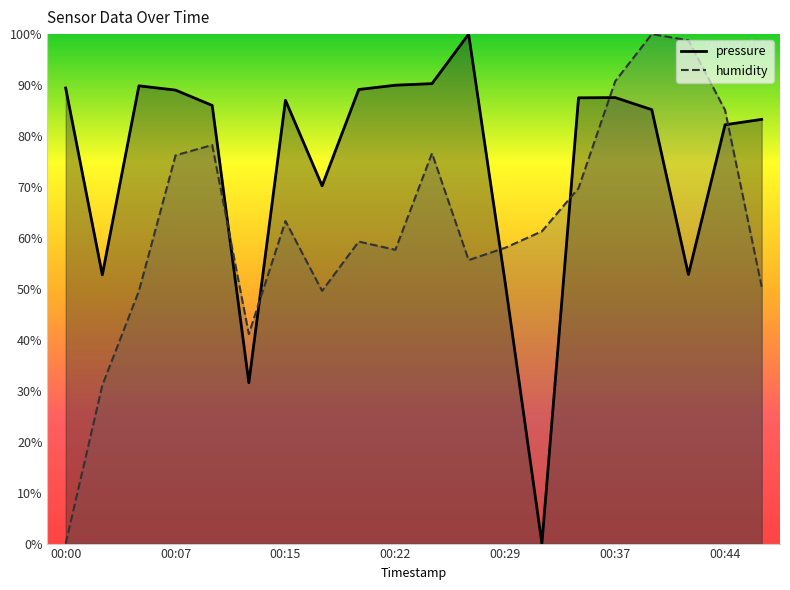

Reading left to right, transcribe all the data shown in this chart.

pressure: 00:00=89.4	00:02=52.7	00:05=89.9	00:07=89.0	00:10=86.0	00:12=31.6	00:15=87.0	00:17=70.2	00:19=89.1	00:22=90.0	00:24=90.3	00:27=100.0	00:29=51.1	00:32=0.0	00:34=87.5	00:37=87.5	00:39=85.2	00:42=52.8	00:44=82.2	00:47=83.3
humidity: 00:00=0.0	00:02=31.0	00:05=49.6	00:07=76.2	00:10=78.2	00:12=41.1	00:15=63.3	00:17=49.6	00:19=59.3	00:22=57.7	00:24=76.6	00:27=55.6	00:29=58.1	00:32=61.3	00:34=69.8	00:37=90.7	00:39=100.0	00:42=98.8	00:44=85.1	00:47=50.4